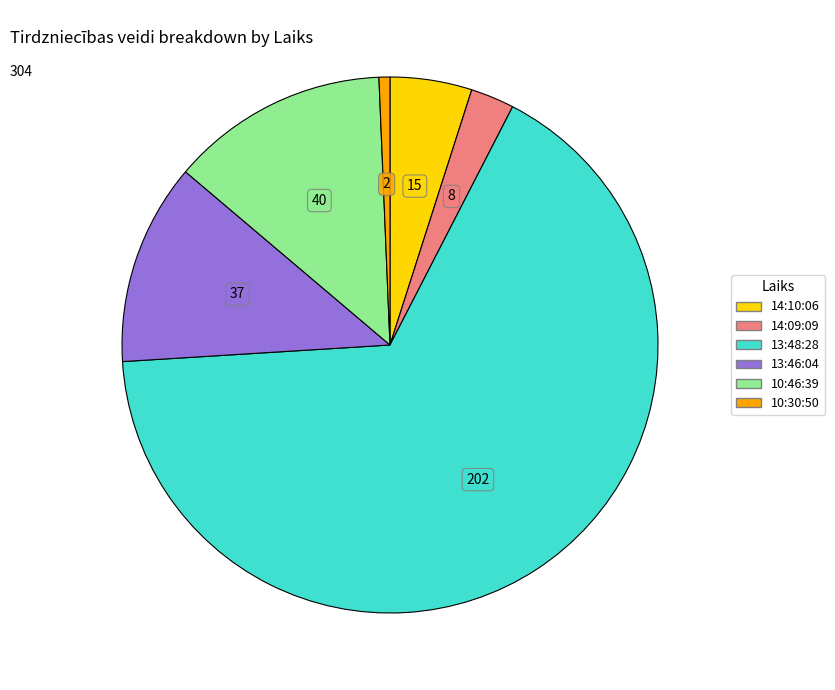

Rank the categories by value from lowest to highest.

10:30:50, 14:09:09, 14:10:06, 13:46:04, 10:46:39, 13:48:28